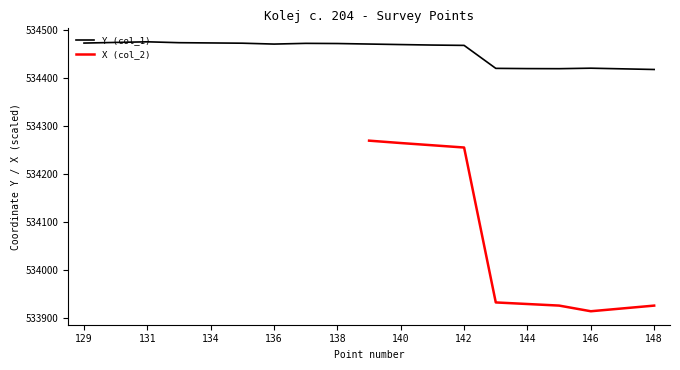

How many data points are less than 534469?

9